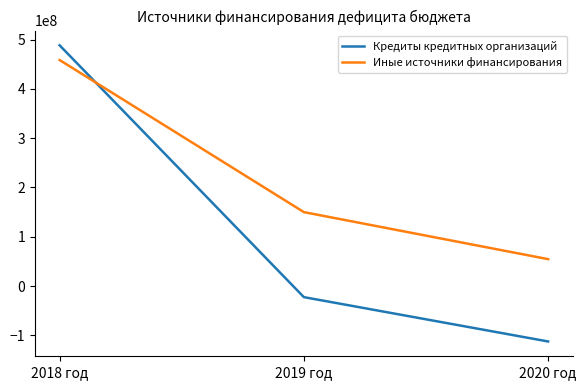

At how many categories does at least one series exceed 329464699?

1